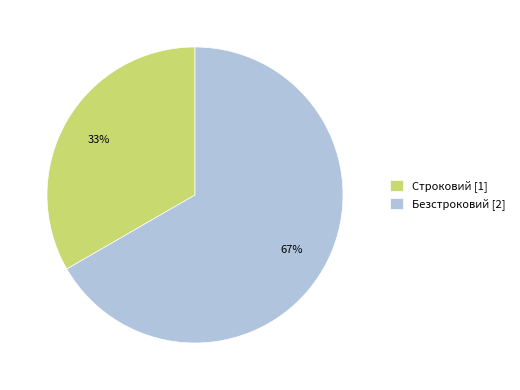

Rank the categories by value from lowest to highest.

Строковий, Безстроковий